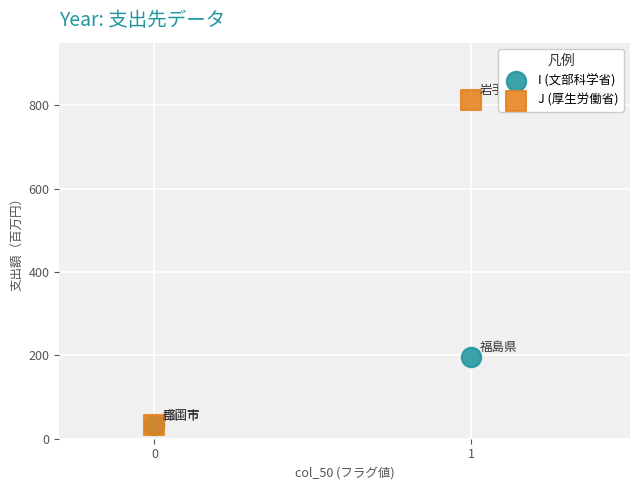

Across all series, what Y value is closest to 422?

196